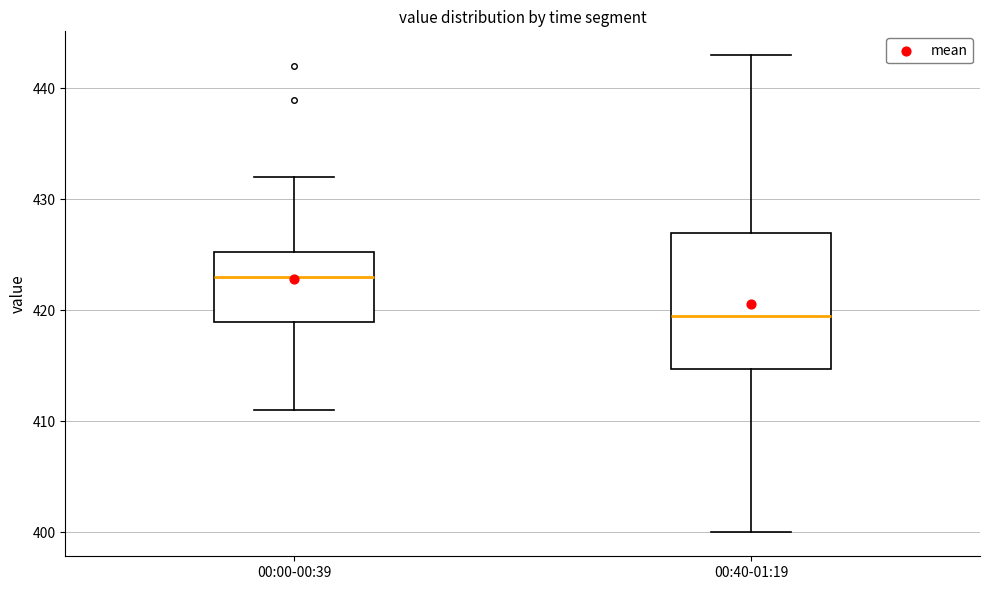

Which box has the highest median line?

00:00-00:39